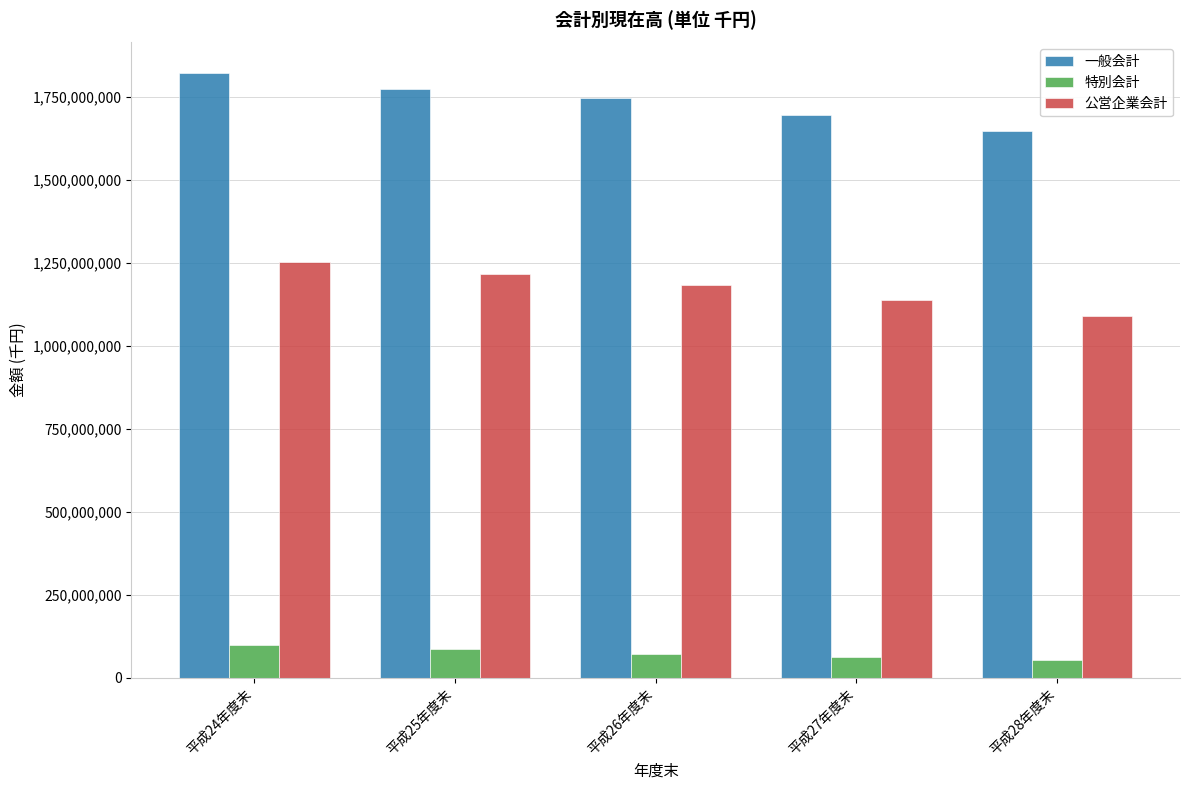

Where does the 特別会計 series first go above 72767467?

平成24年度末